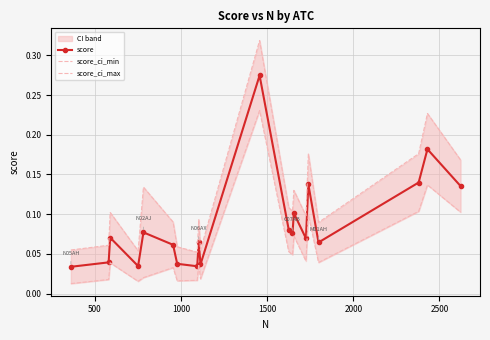

True or false: score has more than 2 points higher than both neighbors.

True